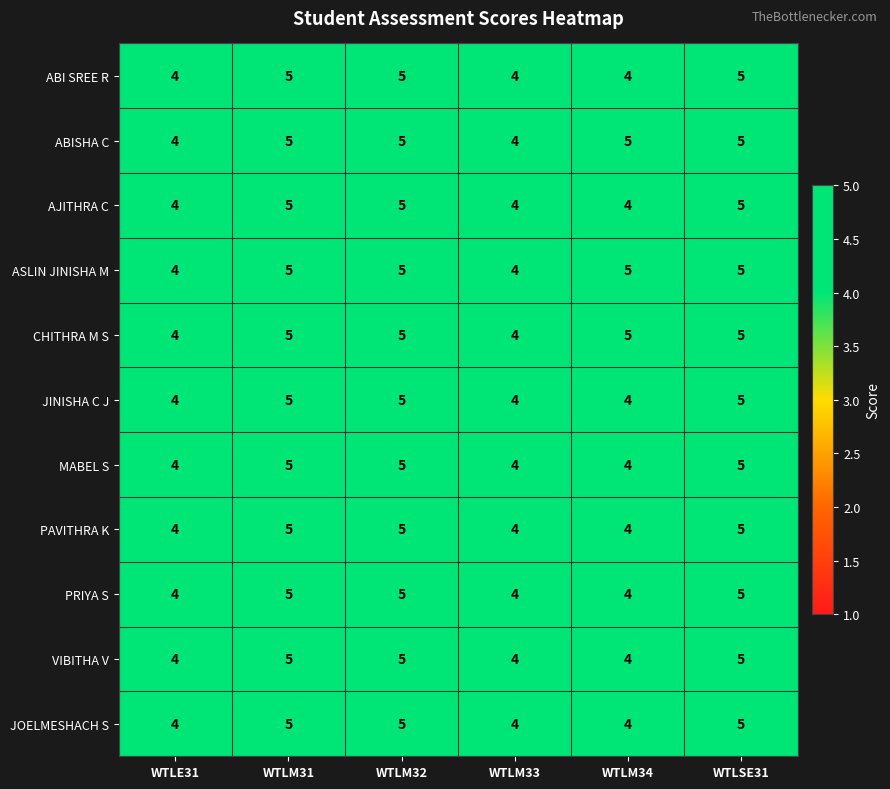

What is the highest value of the JINISHA C J series?

5